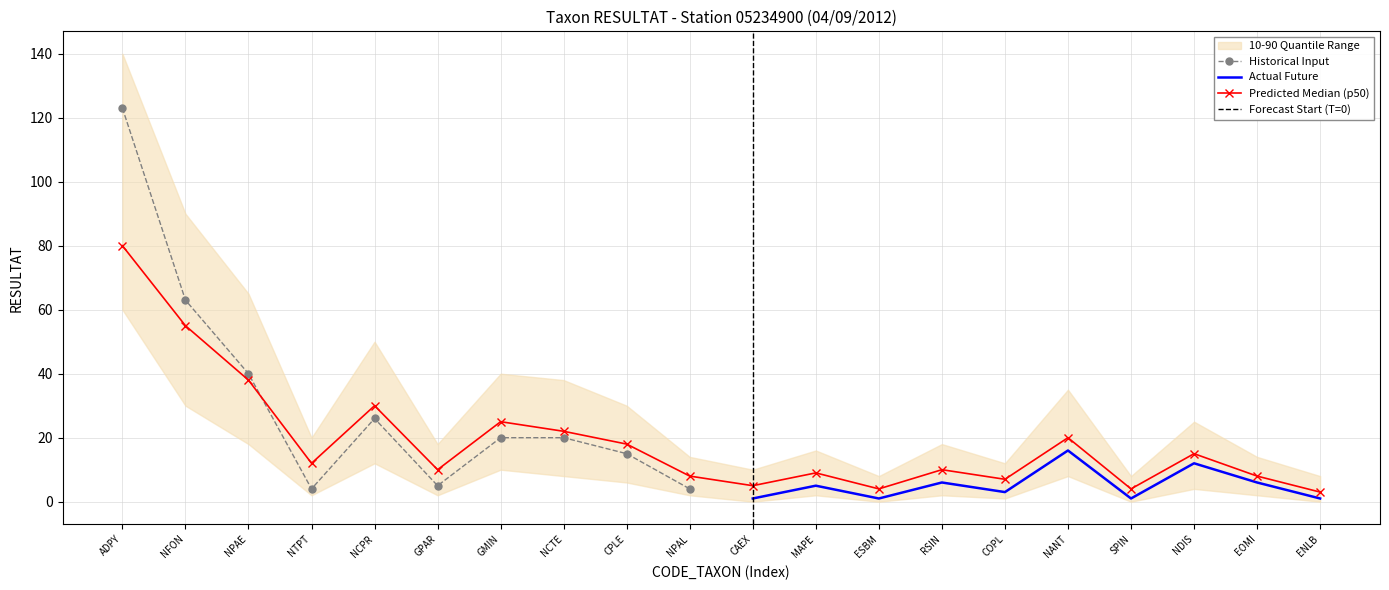

In Quantile Upper, how many points are lower than both neighbors (excluding endpoints)?

6